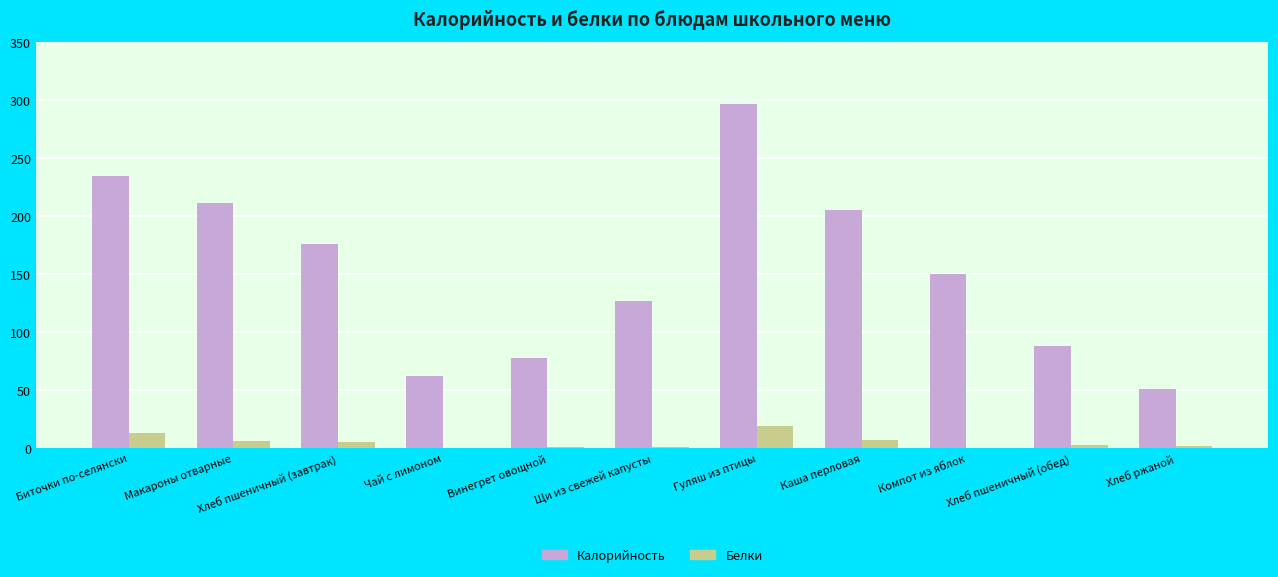

What is the approximate value of Калорийность at Гуляш из птицы?

296.1